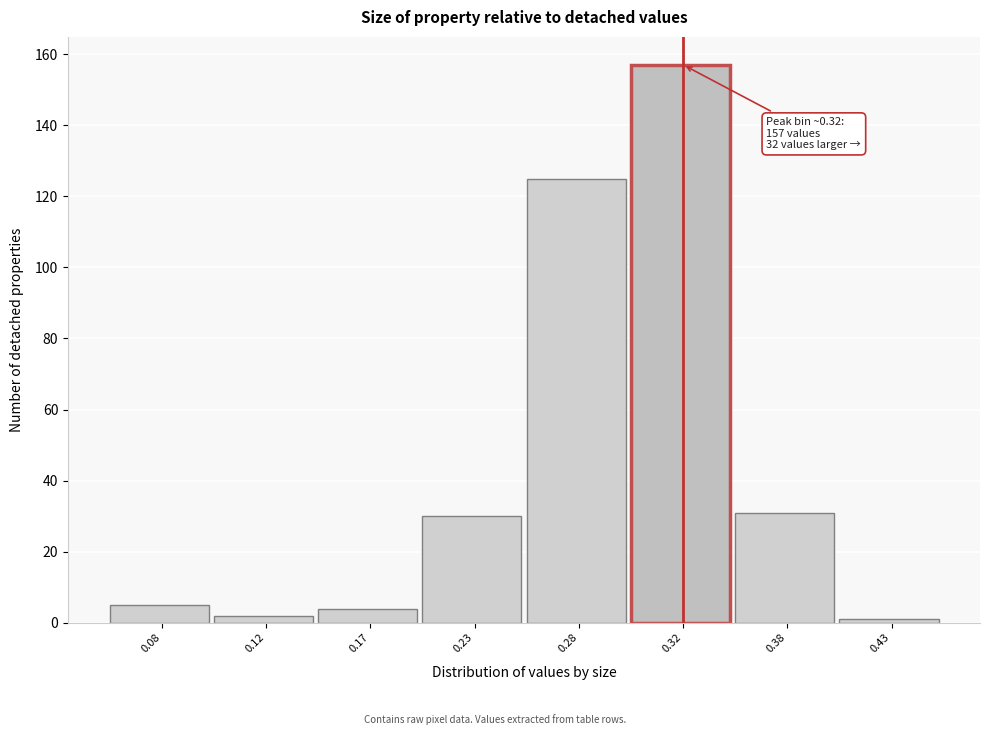

Reading right to left, what are all the values shown in this chart?

0.43=1	0.38=31	0.32=157	0.28=125	0.23=30	0.17=4	0.12=2	0.08=5